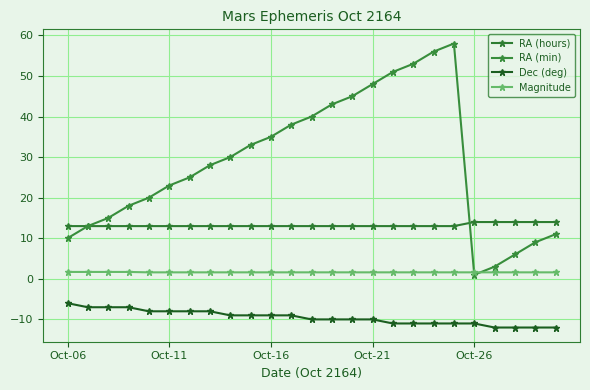

True or false: Magnitude has more than 0 points higher than both neighbors.

False